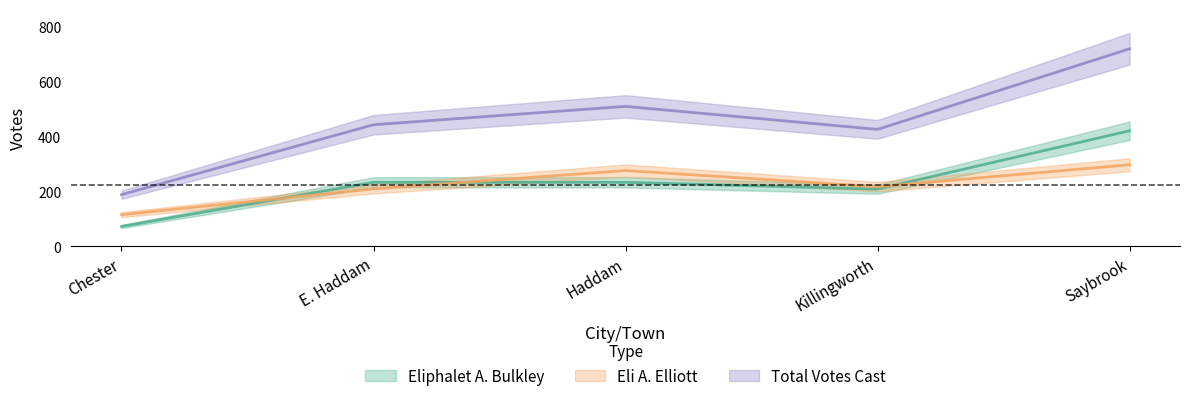

What is the spread (max minus min) of values at Haddam?

277